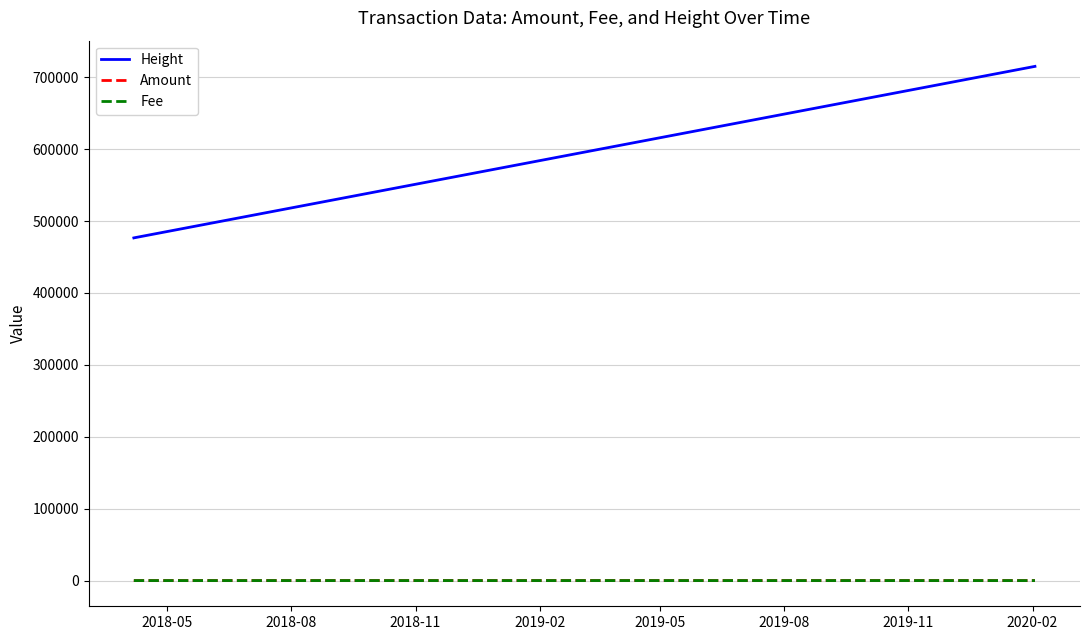

True or false: Amount and Height cross at least once.

False